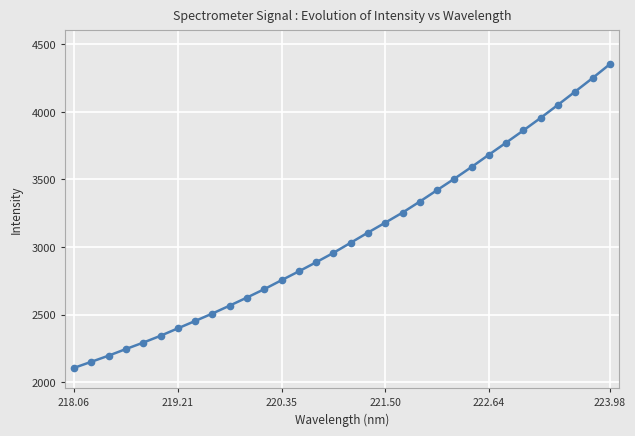

What is the value of the 15th point from the left?

2887.7